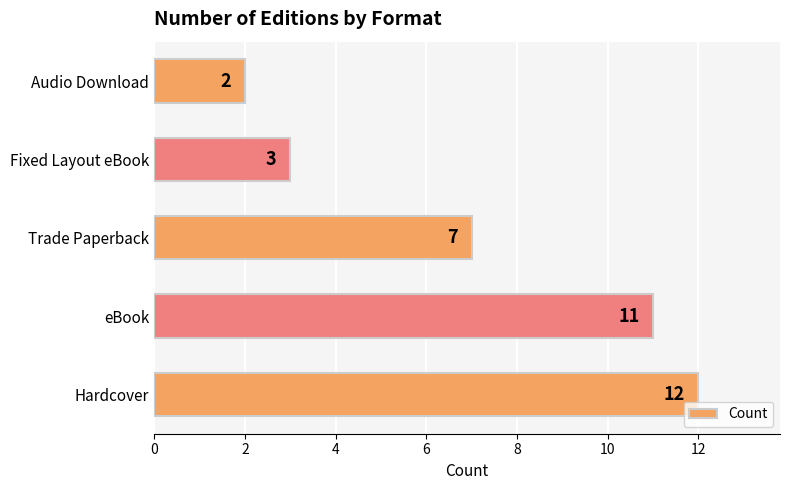

List the labels in order of value, smallest first.

Audio Download, Fixed Layout eBook, Trade Paperback, eBook, Hardcover